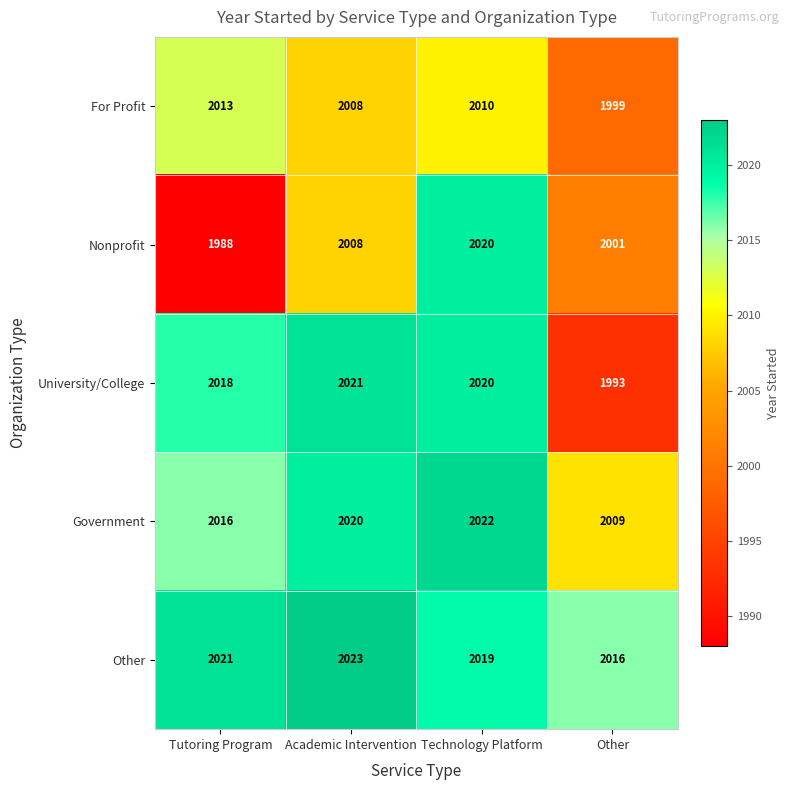

Which series has the largest total across all categories?

Other